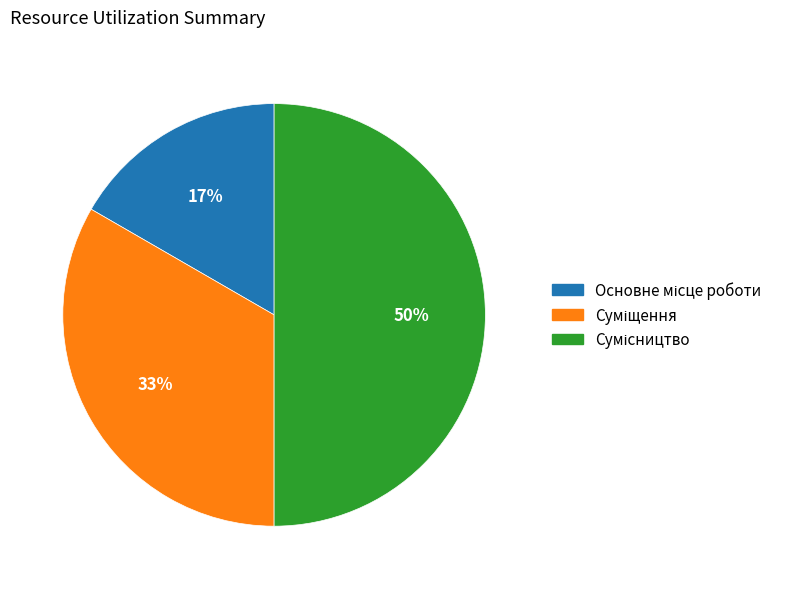

To the nearest percent, what is the difference between the largest and smallest slice percentages?

33%